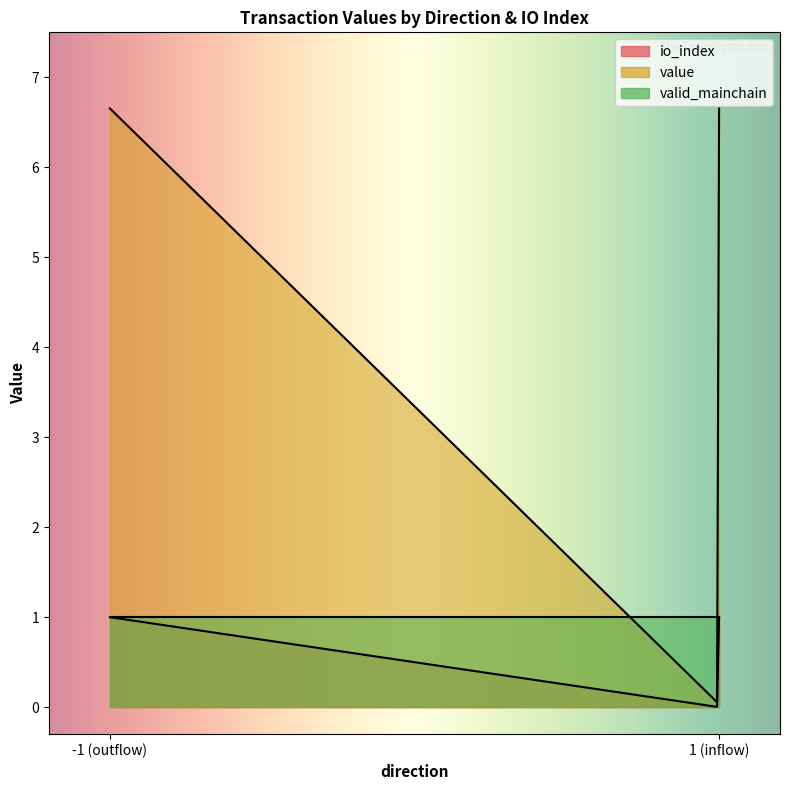

Reading left to right, what are all the values shown in this chart?

io_index: -1_0=0.0	-1_1=1.0	1_0=0.0	1_1=1.0
value: -1_0=0.0	-1_1=6.7	1_0=0.0	1_1=6.7
valid_mainchain: -1_0=1.0	-1_1=1.0	1_0=1.0	1_1=1.0